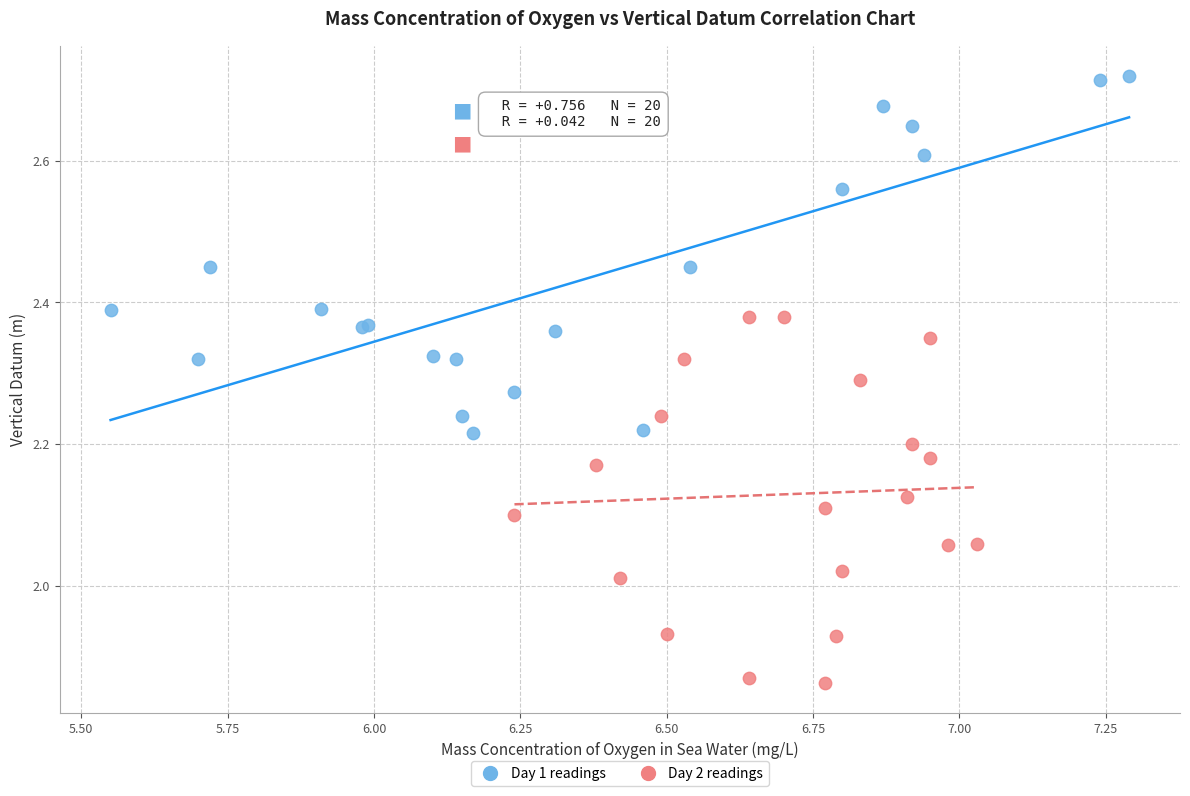

Which series reaches the maximum Y coordinate?

Day 1 readings